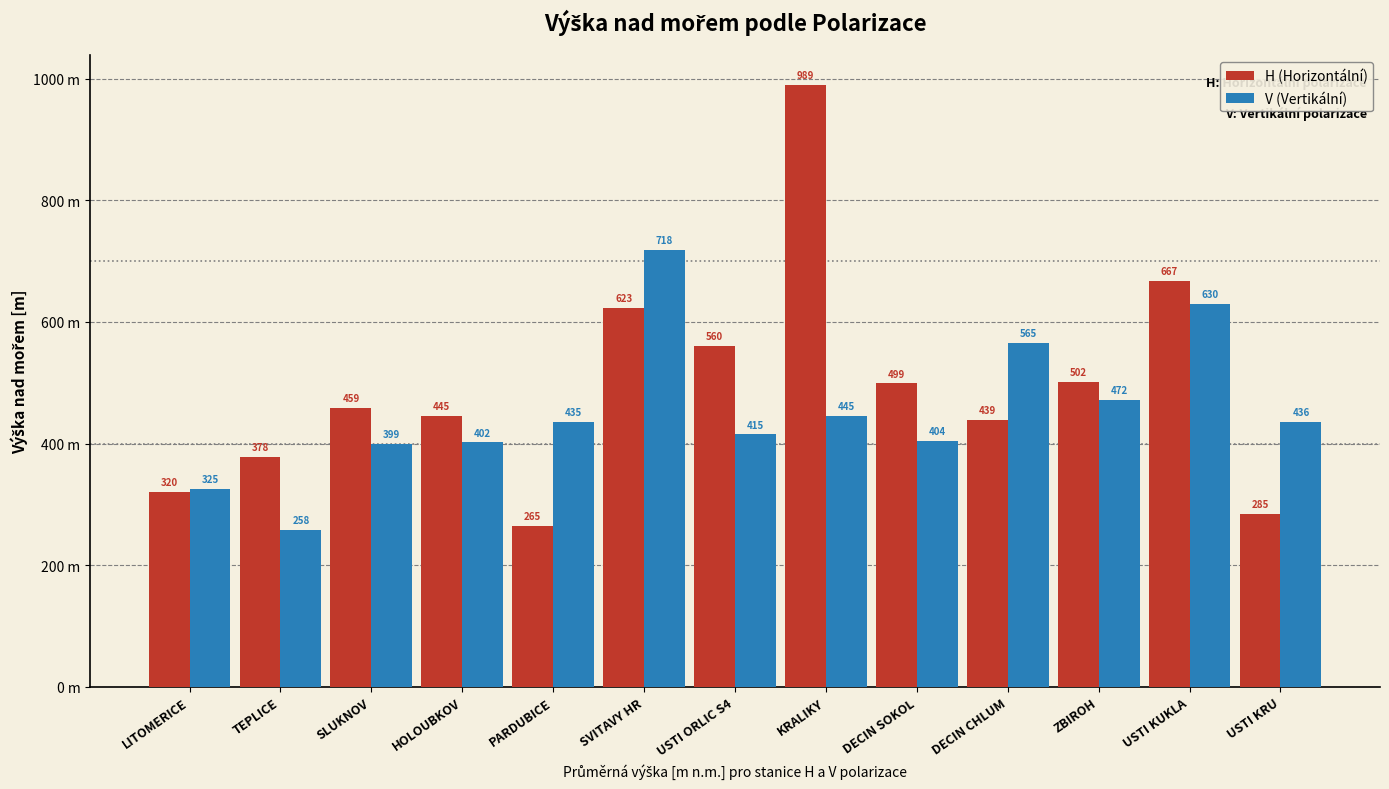

What are all the series names shown in the legend?

H (Horizontální), V (Vertikální)